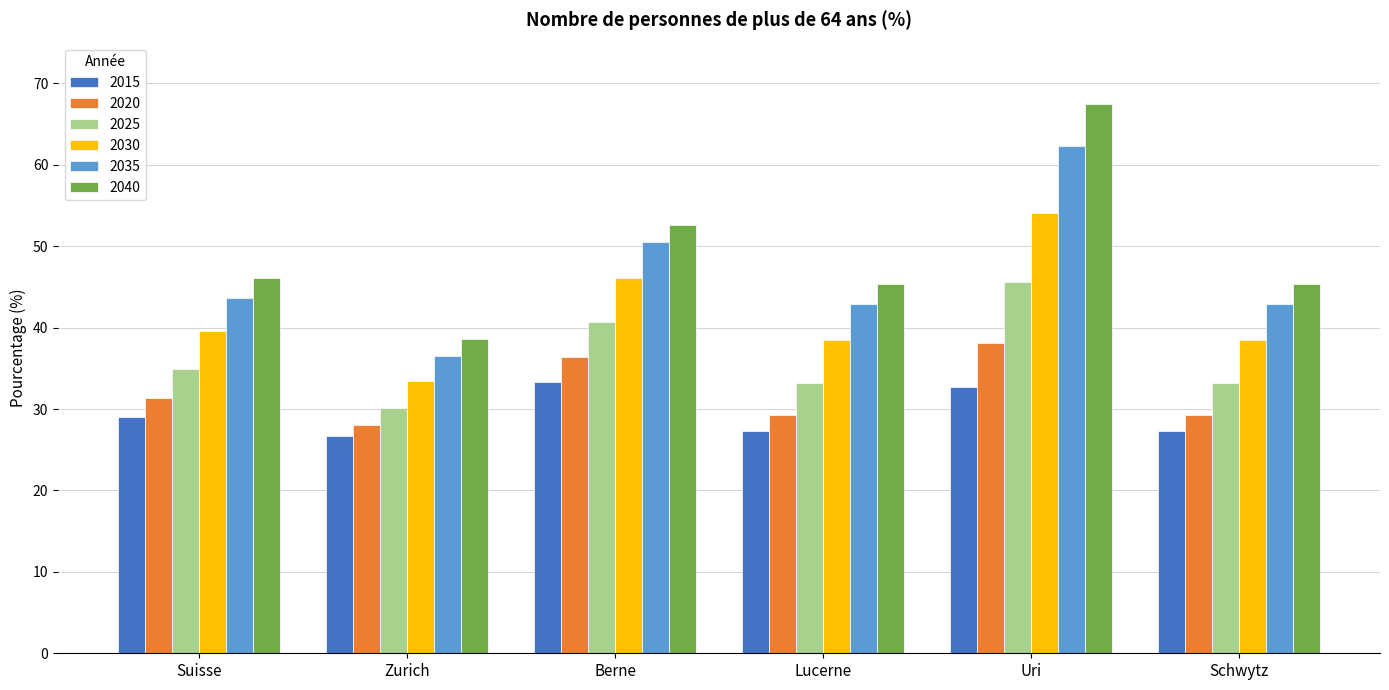

What is the spread (max minus min) of values at Berne?

19.3